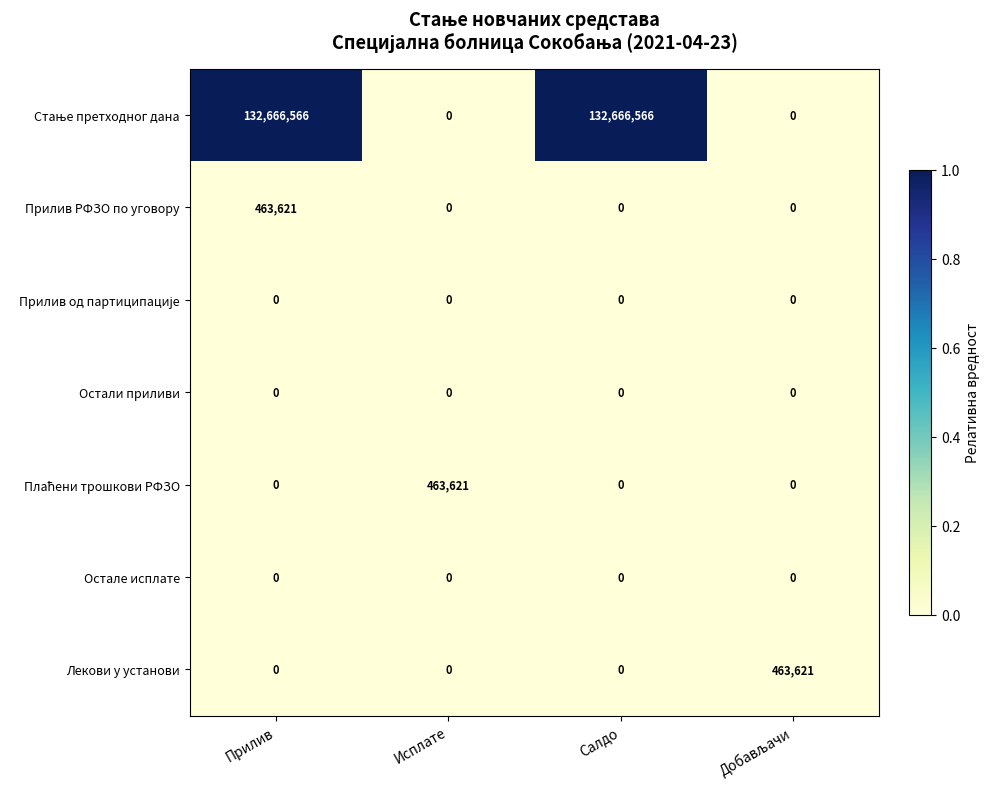

Is it true that Лекови у установи equals 256937 at Прилив?

False